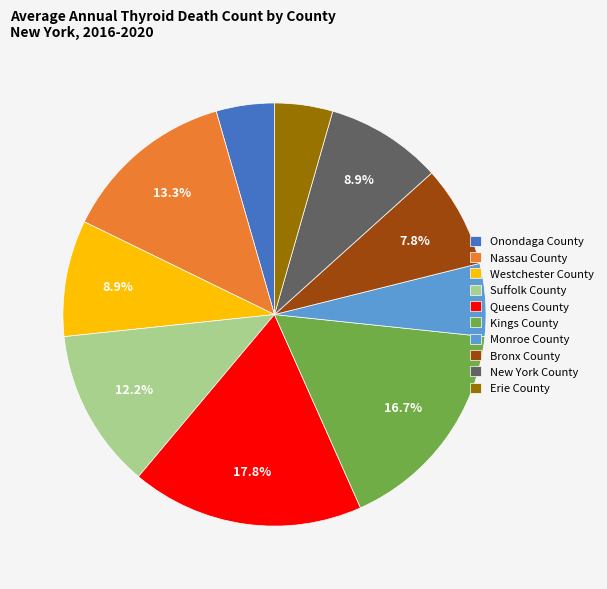

To the nearest percent, what is the combined percentage of Westchester County and Onondaga County?

13%